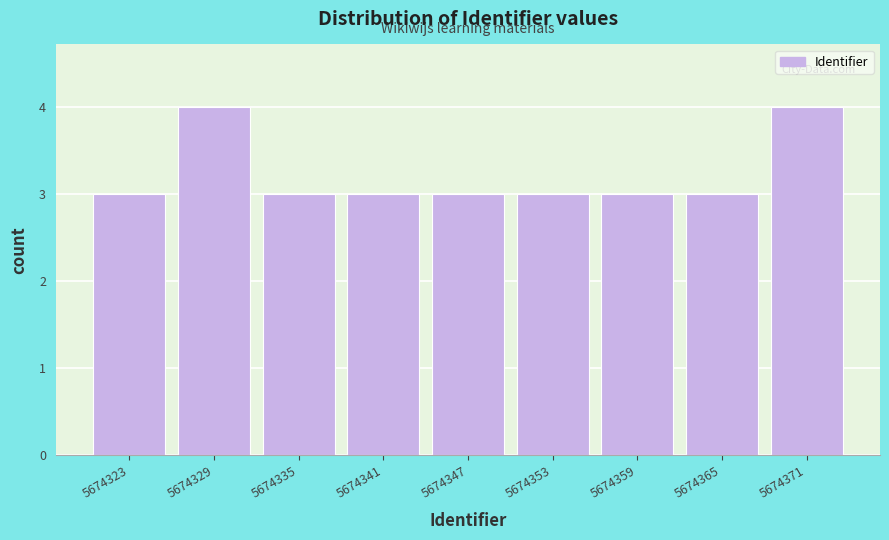

Reading left to right, transcribe all the data shown in this chart.

3	4	3	3	3	3	3	3	4